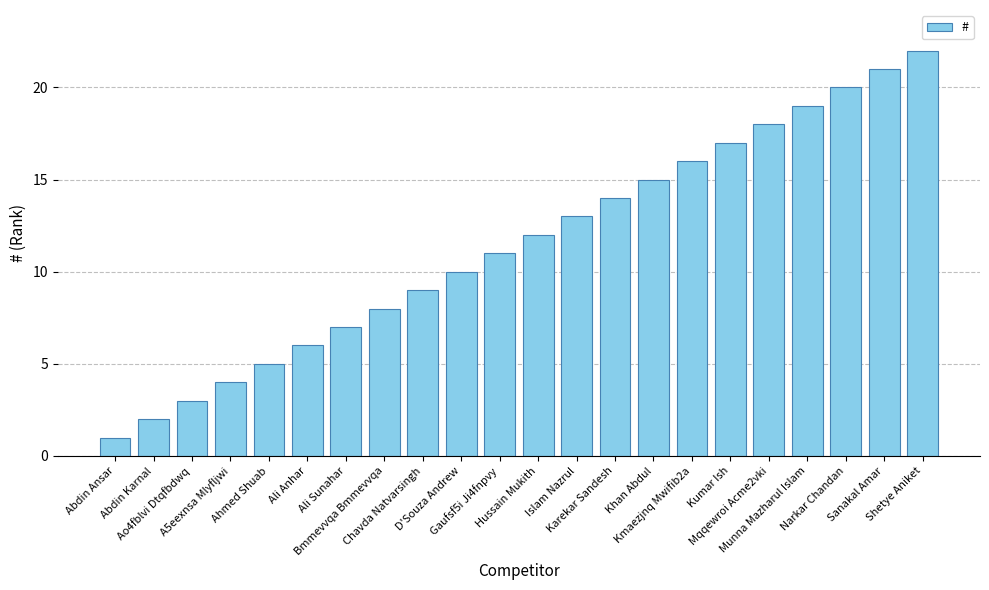

What is the label of the 13th bar from the left?

Islam Nazrul